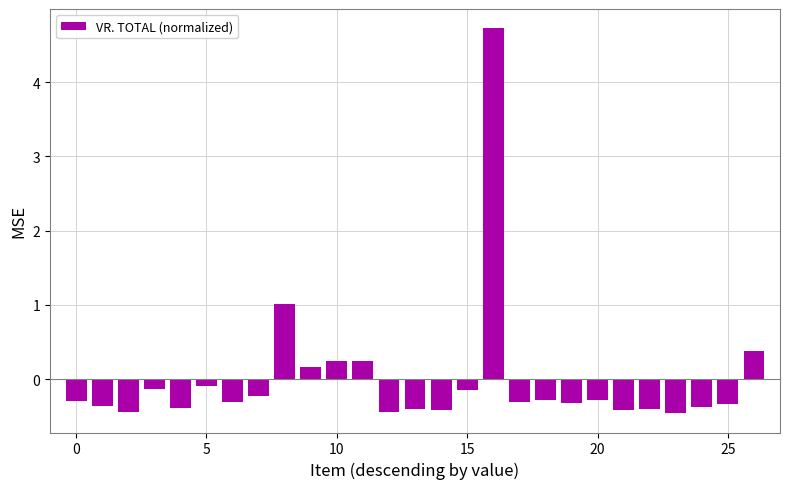

What is the difference between the maximum and minimum values?

5.2